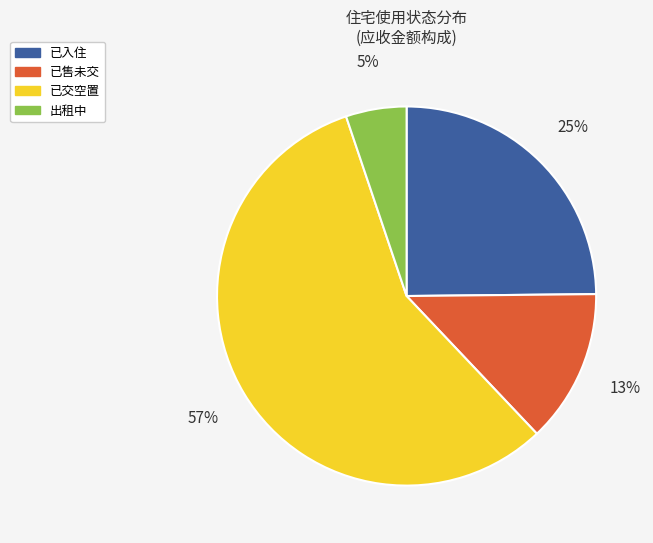

To the nearest percent, what is the average slice percentage?

25%